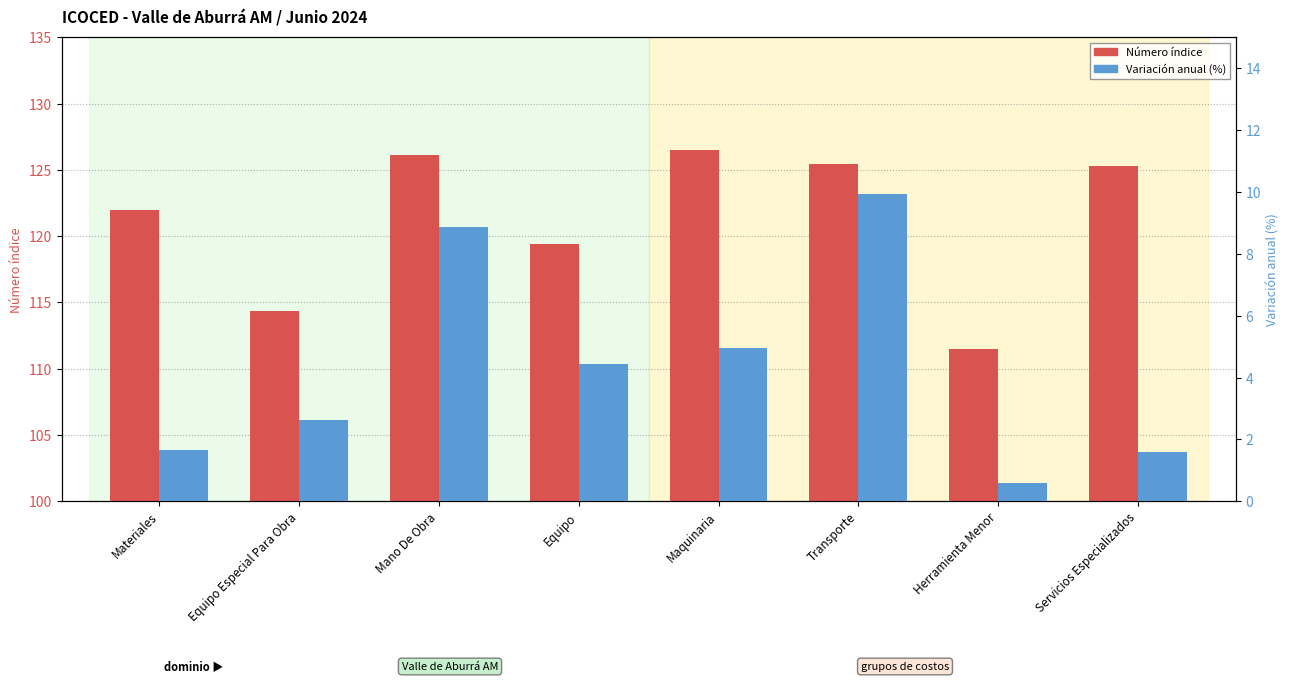

What is the value of the Variación anual (%) bar at the 3rd from the left?

8.9